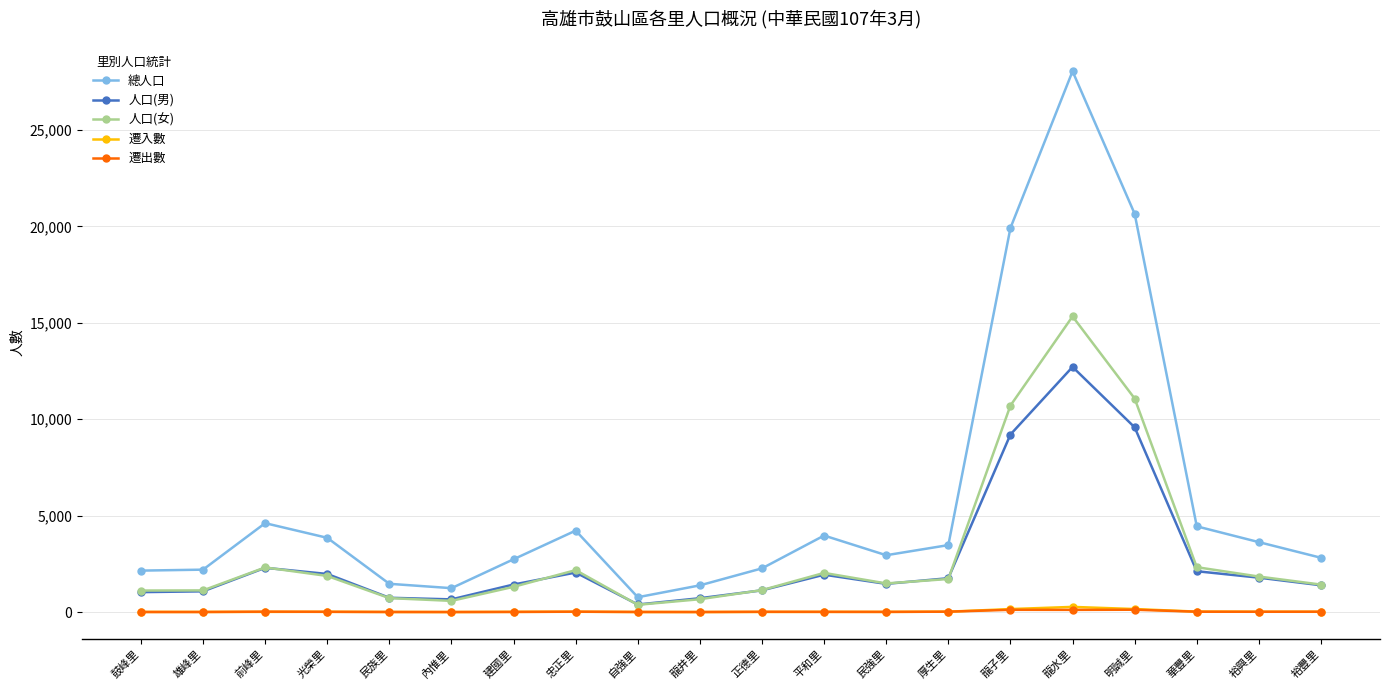

What is the maximum value for 人口(女)?

15331